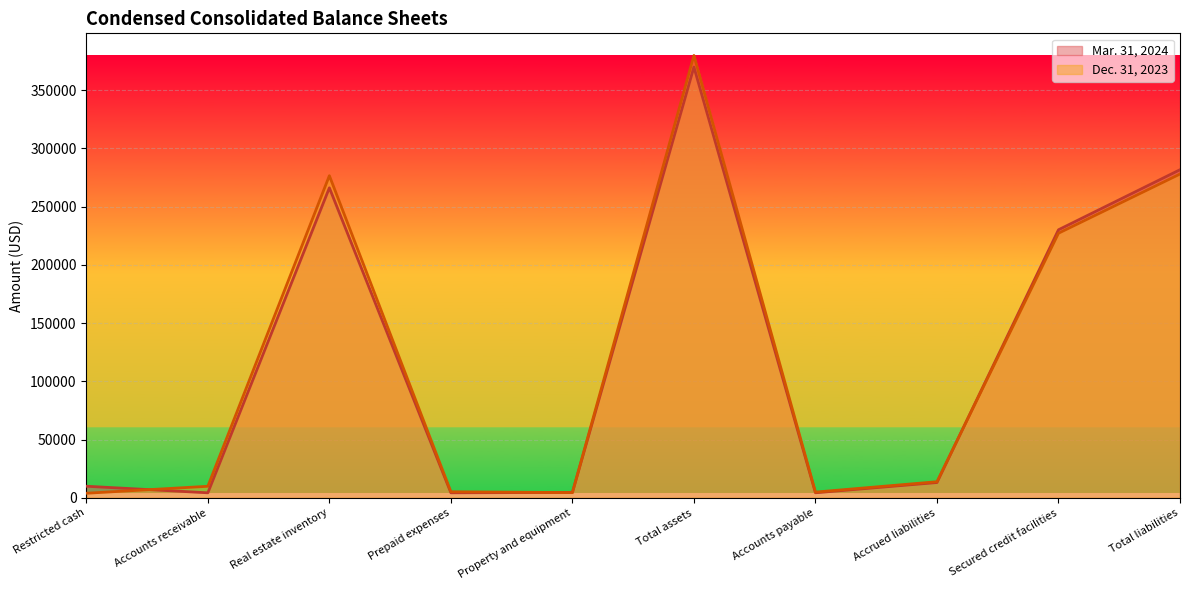

Reading left to right, list all the values displayed in this chart.

Mar. 31, 2024: 9983	4347	266107	4353	4679	369726	4378	13166	230083	281625
Dec. 31, 2023: 3967	9935	276500	5236	4517	379694	4946	13859	227132	277918